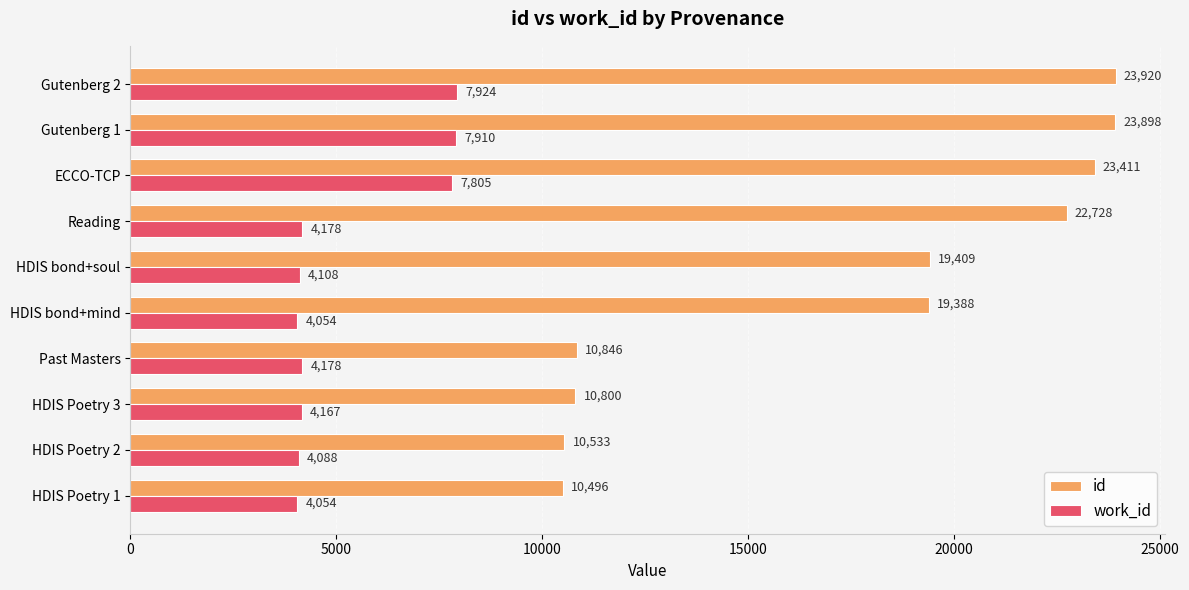

Which series has the largest total across all categories?

id